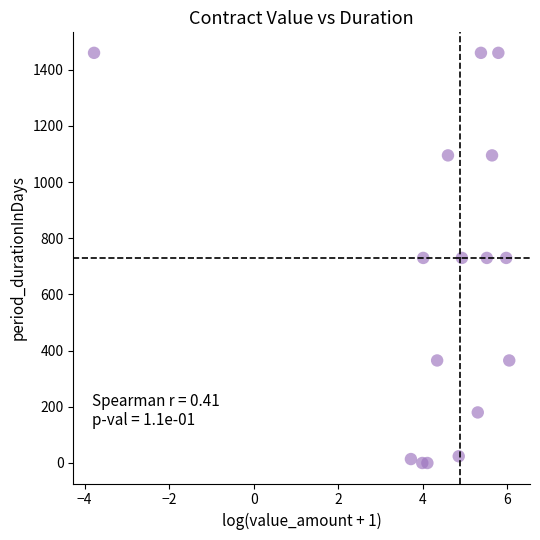

What is the range of Y values (max minus min)?

1460